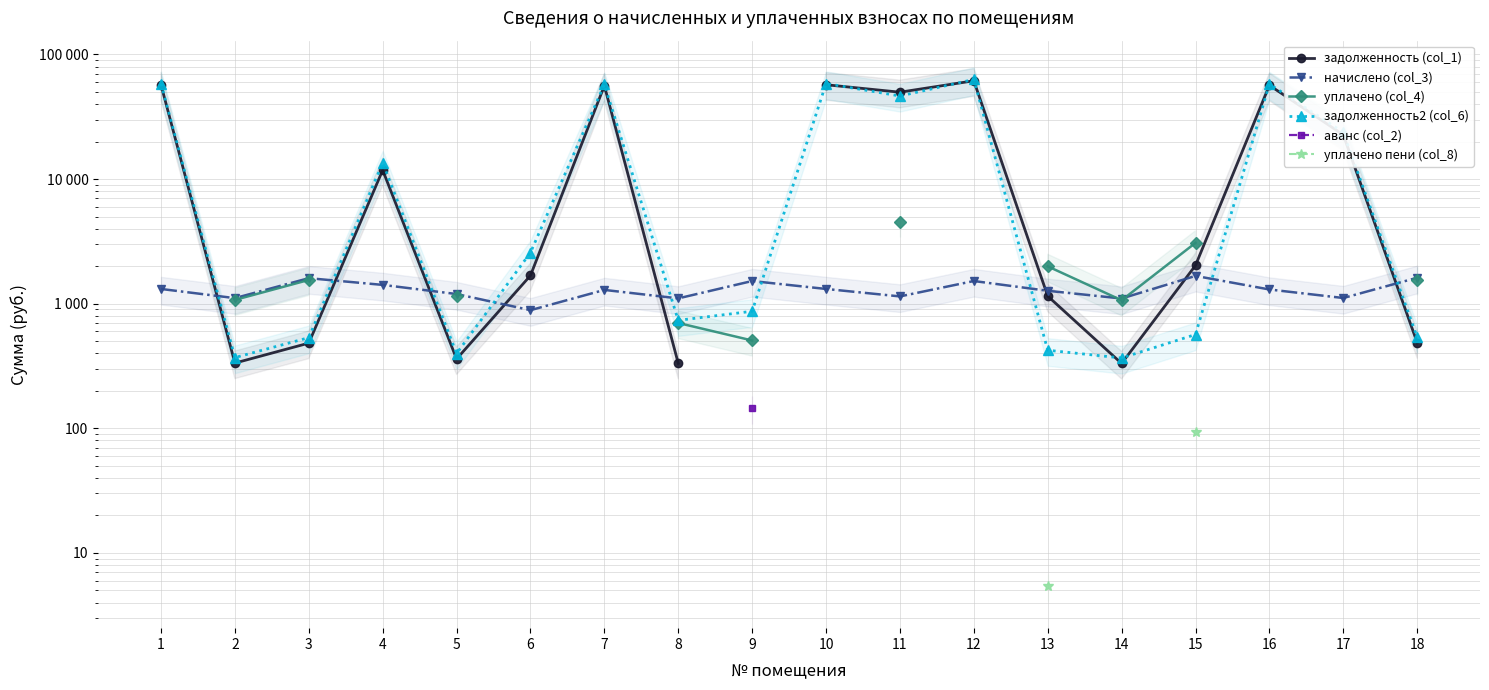

What is the difference between the highest and lowest values at 13?

1988.0